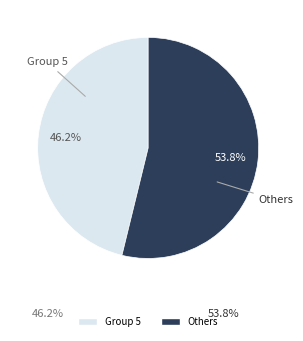

How many slices are in this pie chart?

2